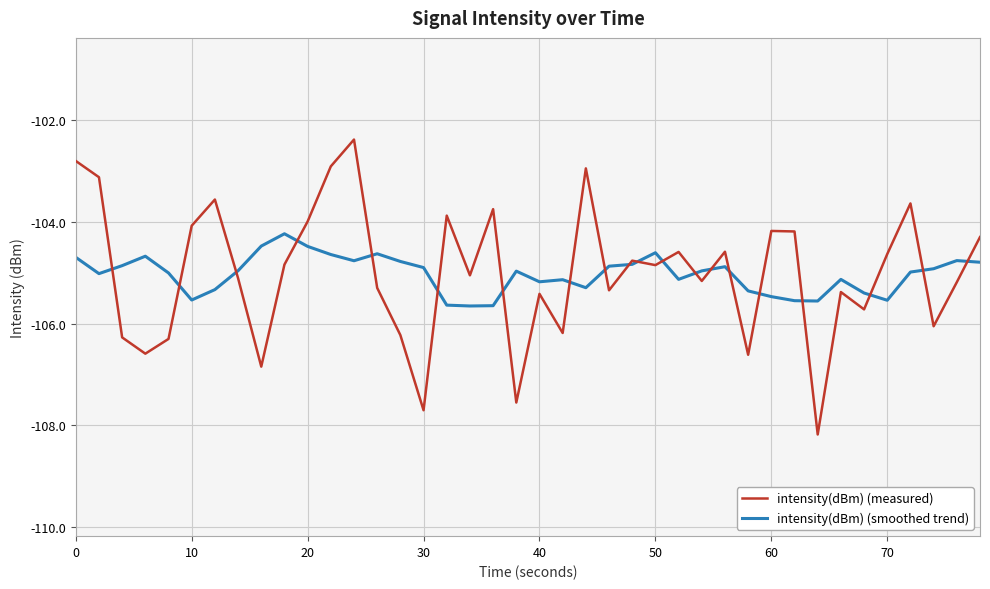

Which series has the widest spread of values?

intensity(dBm) (measured)